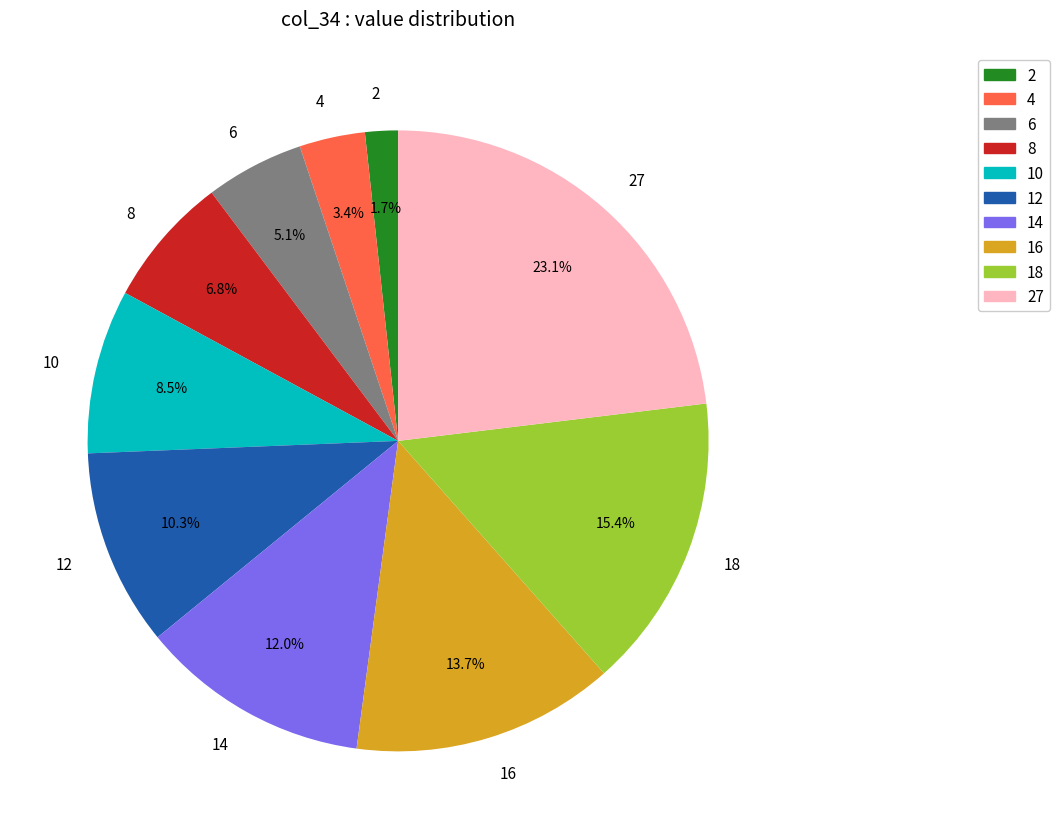

What is the smallest slice in the pie chart?

2